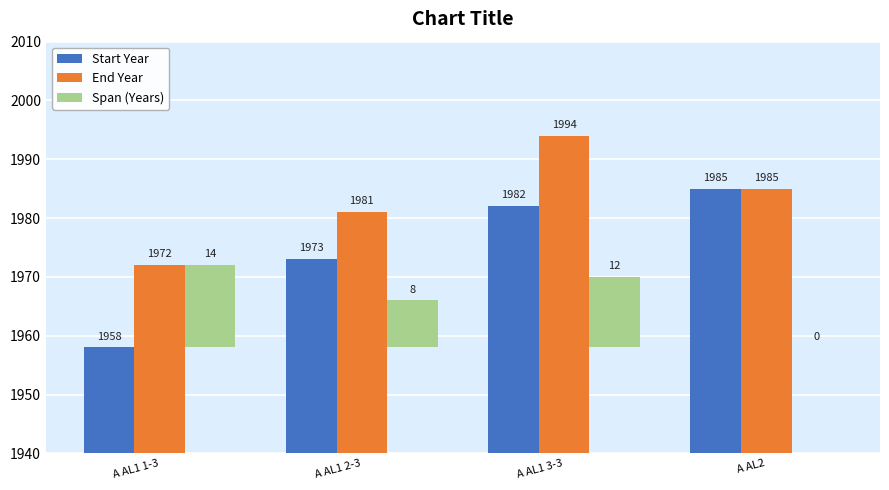

What is the sum of all Start Year values?

7898